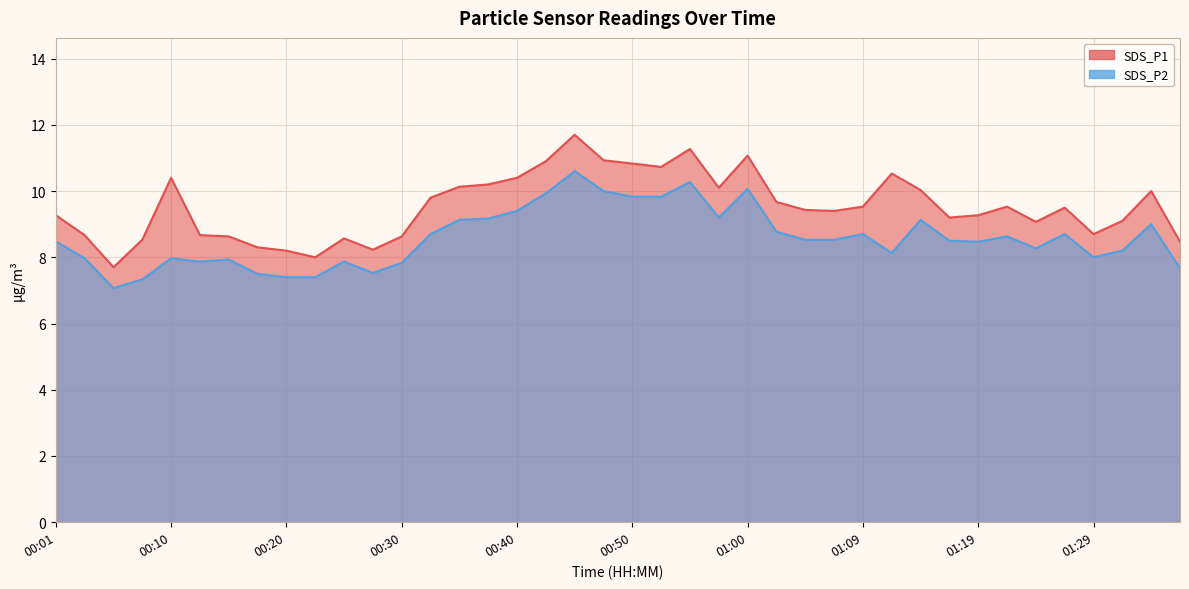

Which series changed the most between 00:28 and 00:50?

SDS_P1